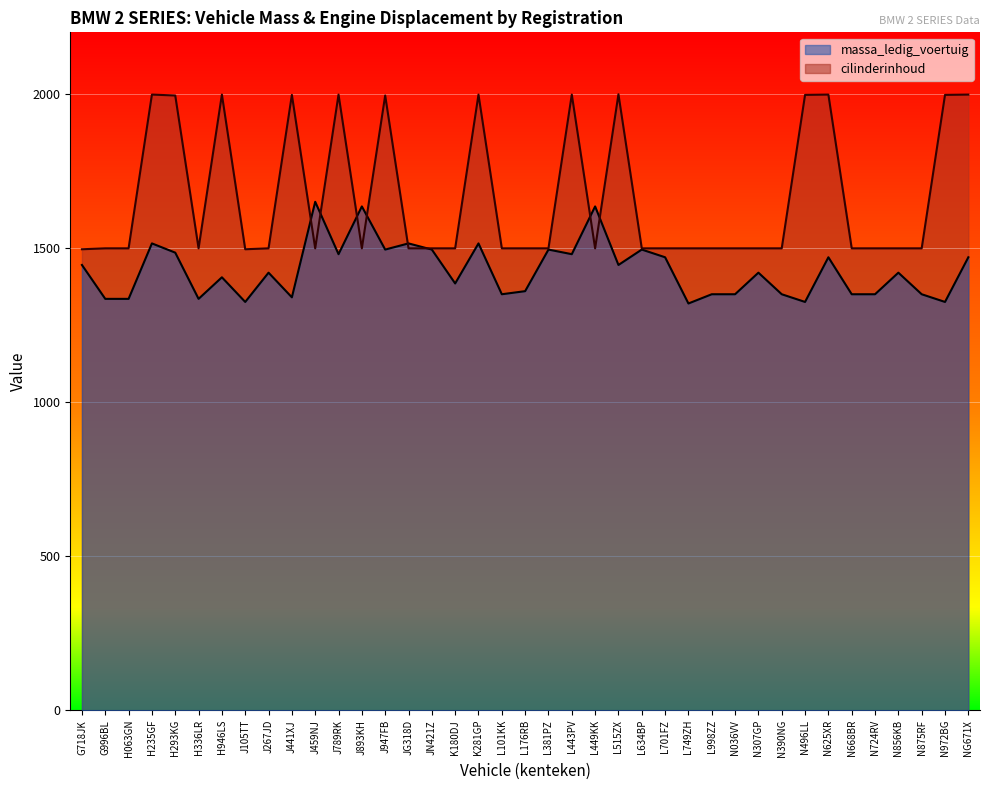

What is the difference between the massa_ledig_voertuig values at N036VV and H293KG?

135